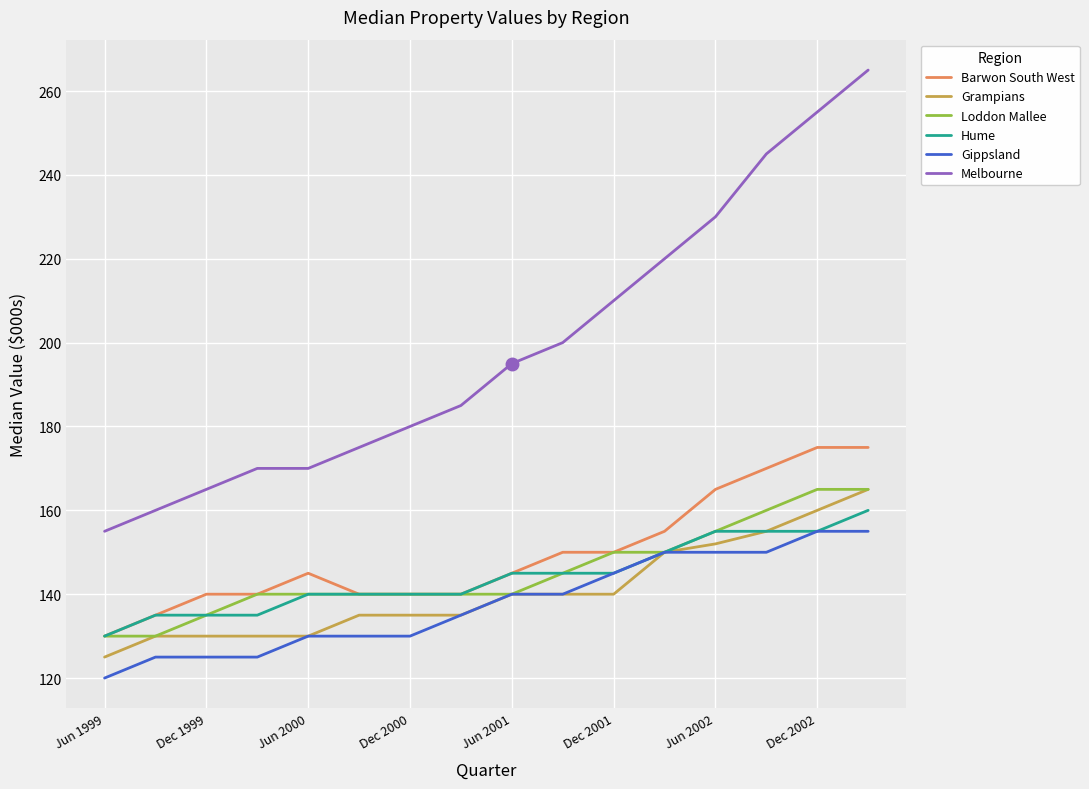

Which series has the largest range (max minus min)?

Melbourne